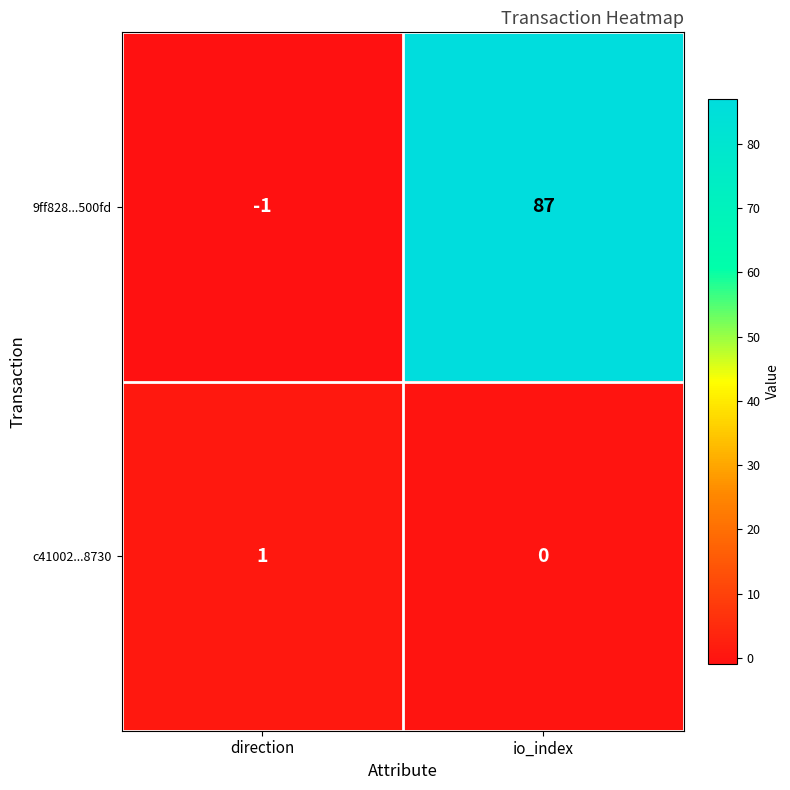

List the series in order of their peak value, lowest first.

c41002...8730, 9ff828...500fd